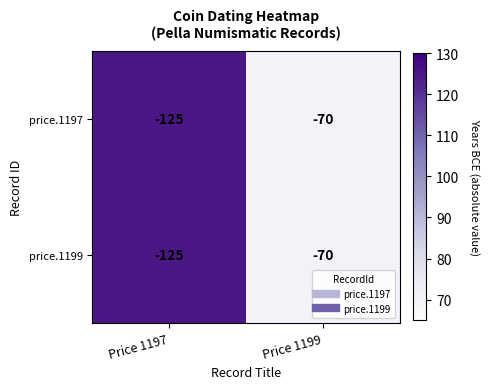

List the labels in order of price.1199 value, smallest first.

Price 1197, Price 1199